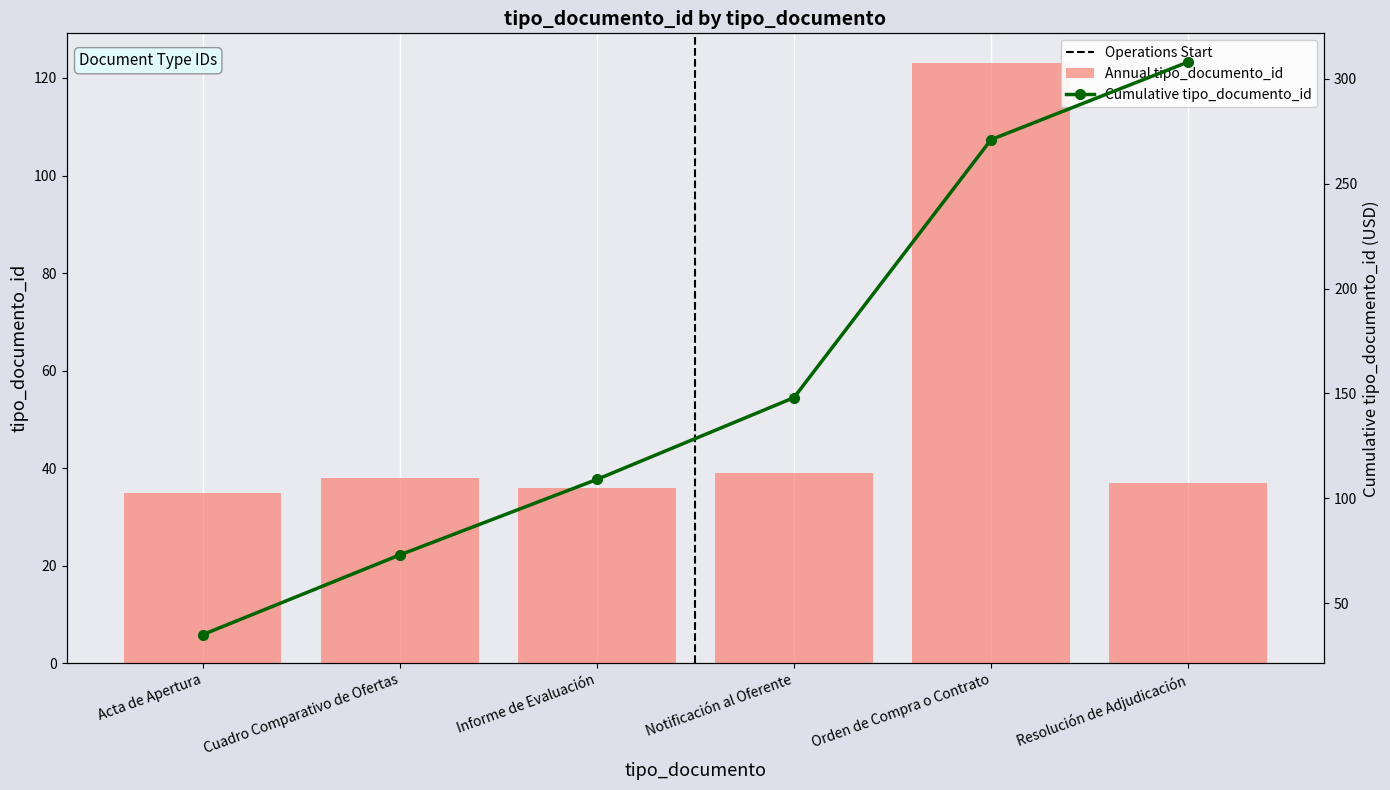

What is the sum of the Cumulative tipo_documento_id values at Notificación al Oferente and Acta de Apertura?

183